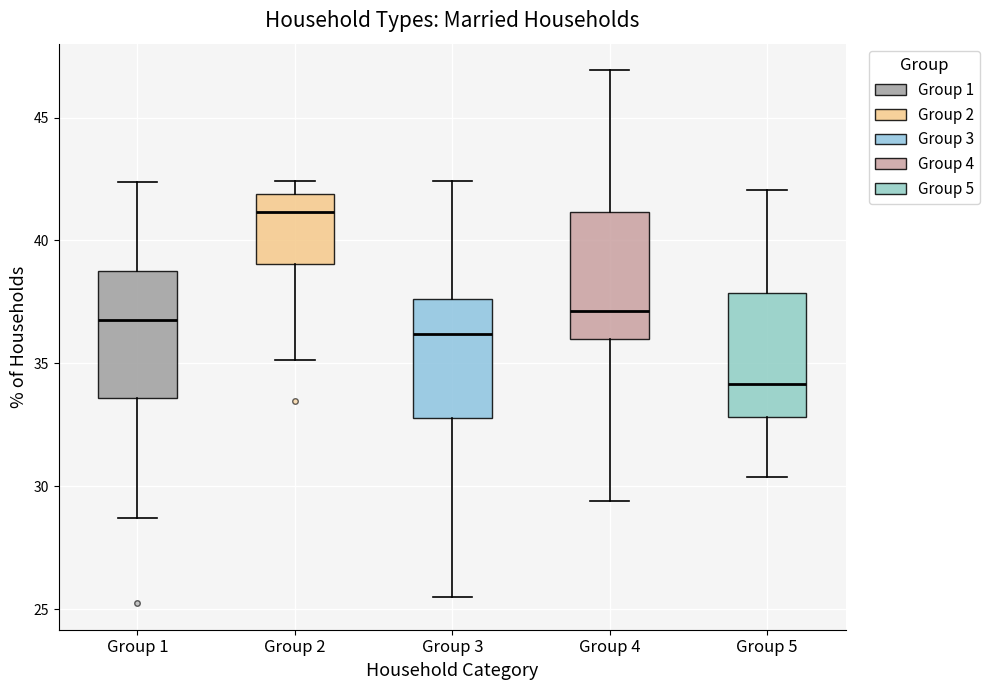

Reading left to right, read every box against the y-axis: the position of its median line, the range the box covers, and the ends of its whiskers. The values are not printed on the chart, so give them approximately, as read against the axis.

Group 1: median 36.5, box 33.5 to 39.0, whiskers 28.5 to 42.5
Group 2: median 41.0, box 39.0 to 42.0, whiskers 35.0 to 42.5
Group 3: median 36.0, box 33.0 to 37.5, whiskers 25.5 to 42.5
Group 4: median 37.0, box 36.0 to 41.0, whiskers 29.5 to 47.0
Group 5: median 34.0, box 33.0 to 38.0, whiskers 30.5 to 42.0